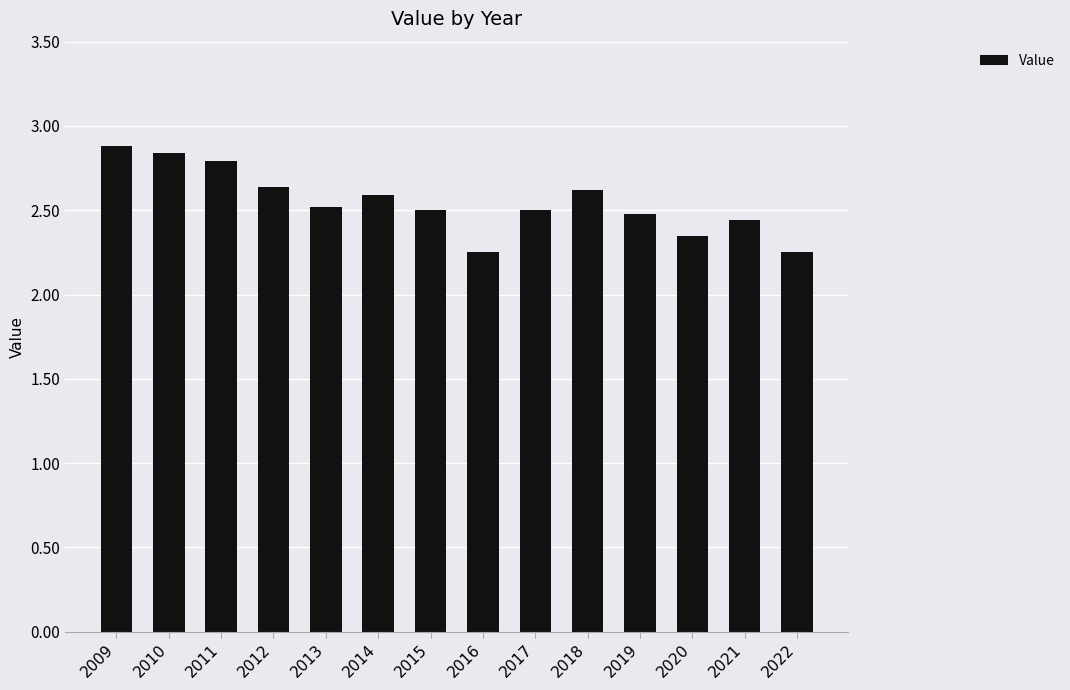

What is the difference between the values at 2015 and 2009?

0.4